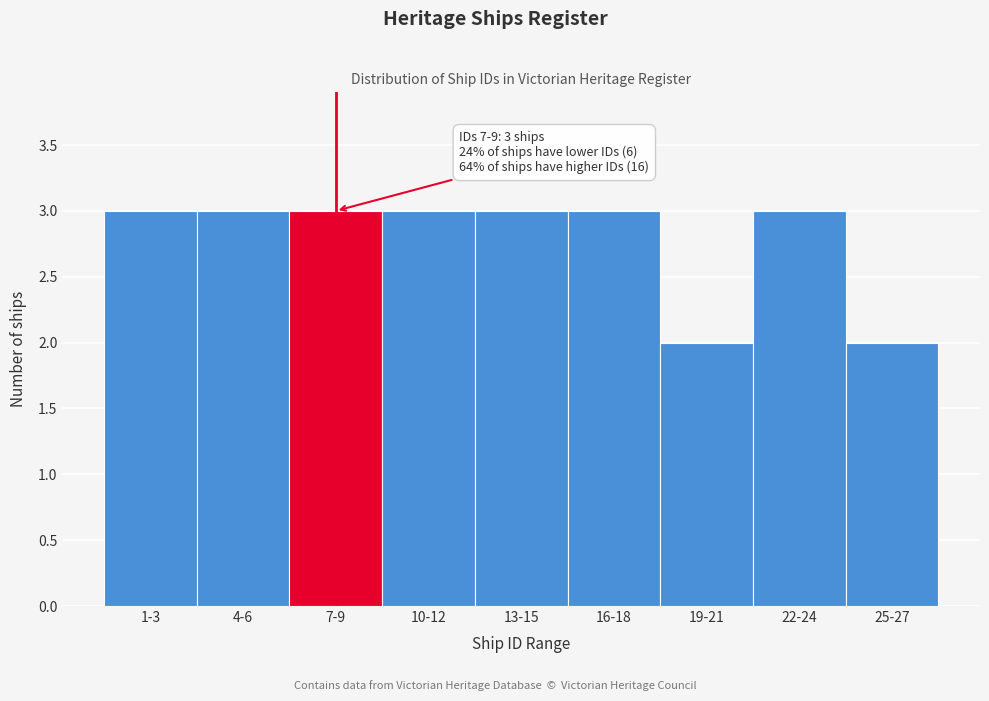

Reading right to left, list all the values displayed in this chart.

25-27=2	22-24=3	19-21=2	16-18=3	13-15=3	10-12=3	7-9=3	4-6=3	1-3=3